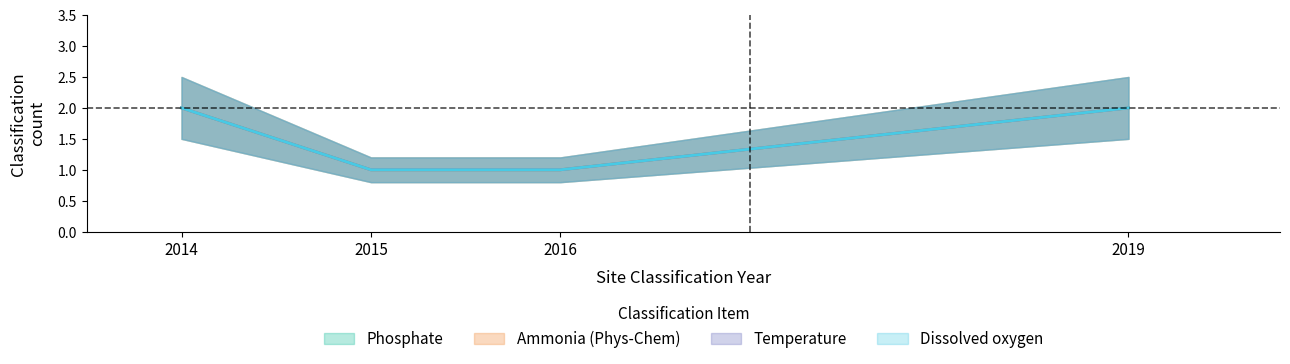

True or false: Dissolved oxygen and Temperature intersect in this chart.

False